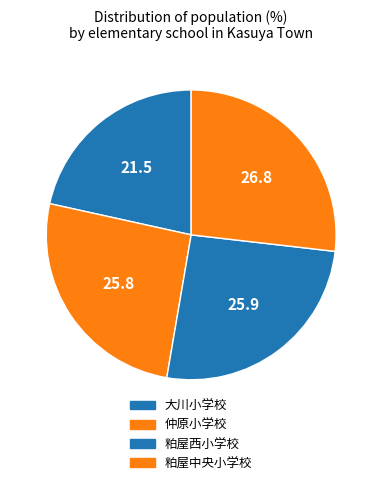

Count the number of slices in the pie.

4